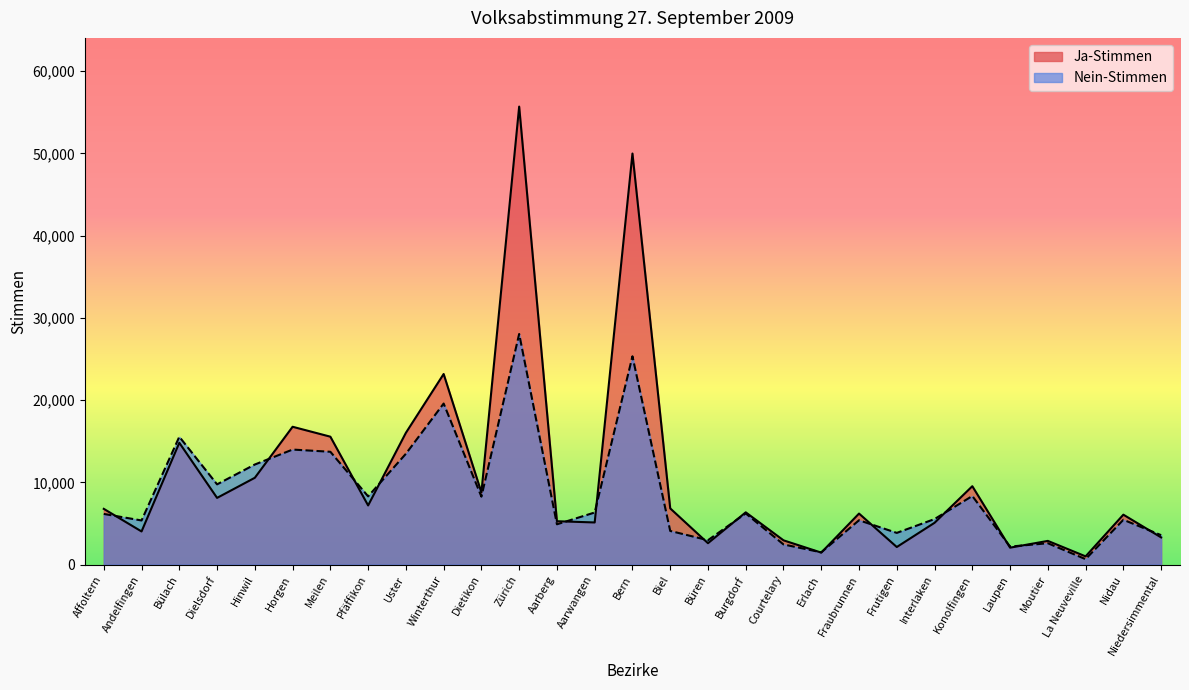

Which series has the largest range (max minus min)?

Ja-Stimmen